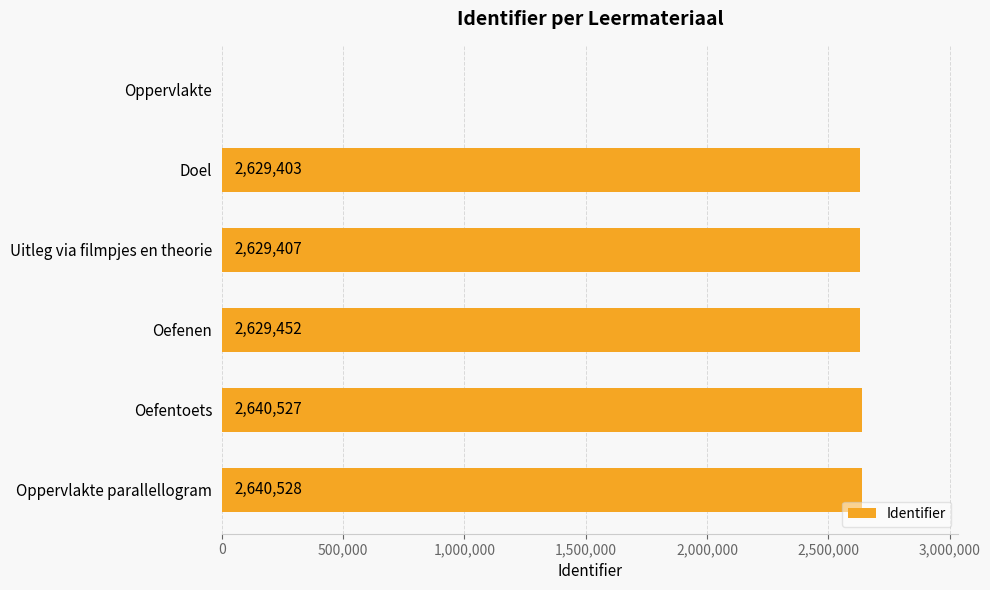

Which label corresponds to the largest value in the chart?

Oppervlakte parallellogram